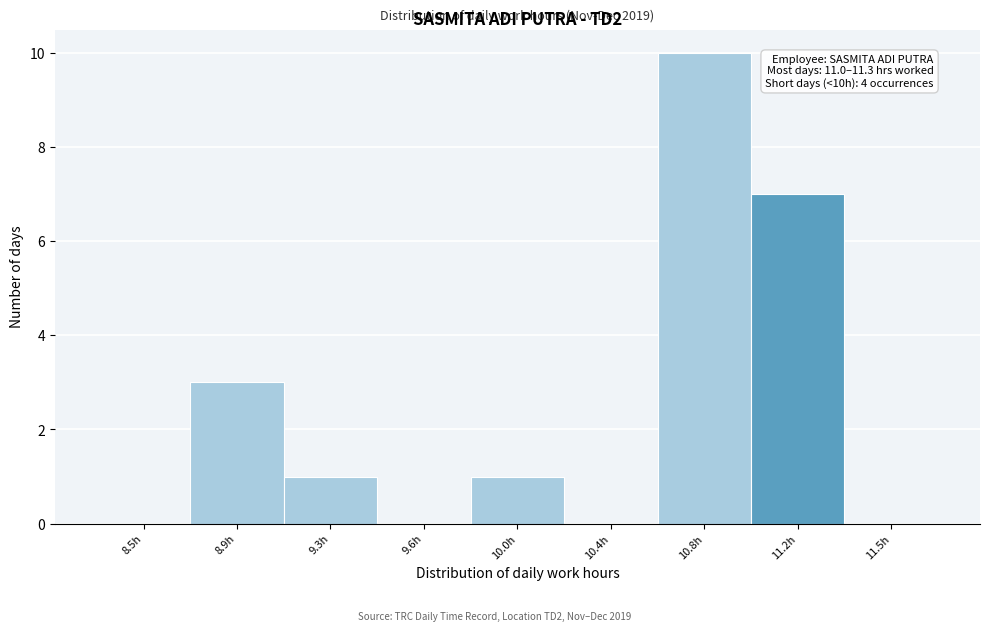

Reading right to left, transcribe all the data shown in this chart.

11.5h=0	11.2h=7	10.8h=10	10.4h=0	10.0h=1	9.6h=0	9.3h=1	8.9h=3	8.5h=0